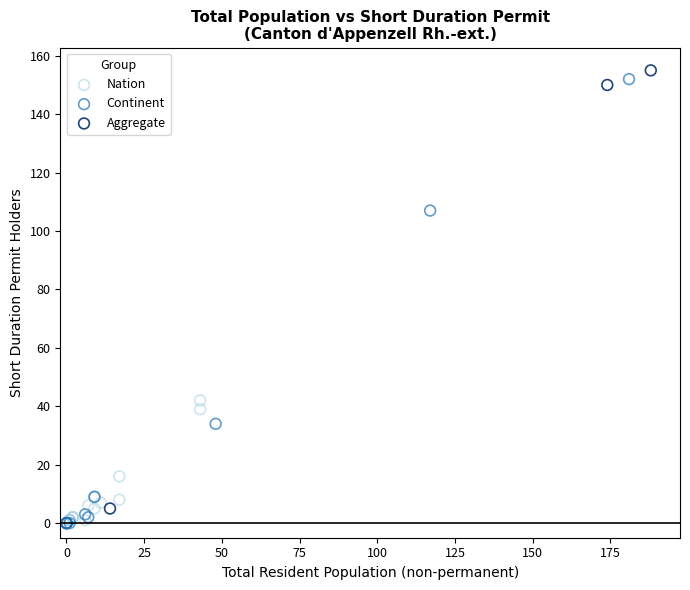

Which series has the largest Y range (max minus min)?

Continent